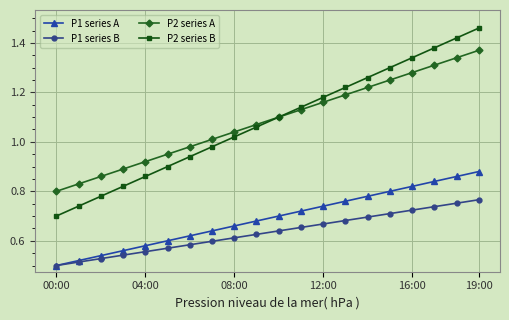

Which series has the largest range (max minus min)?

P2 series B